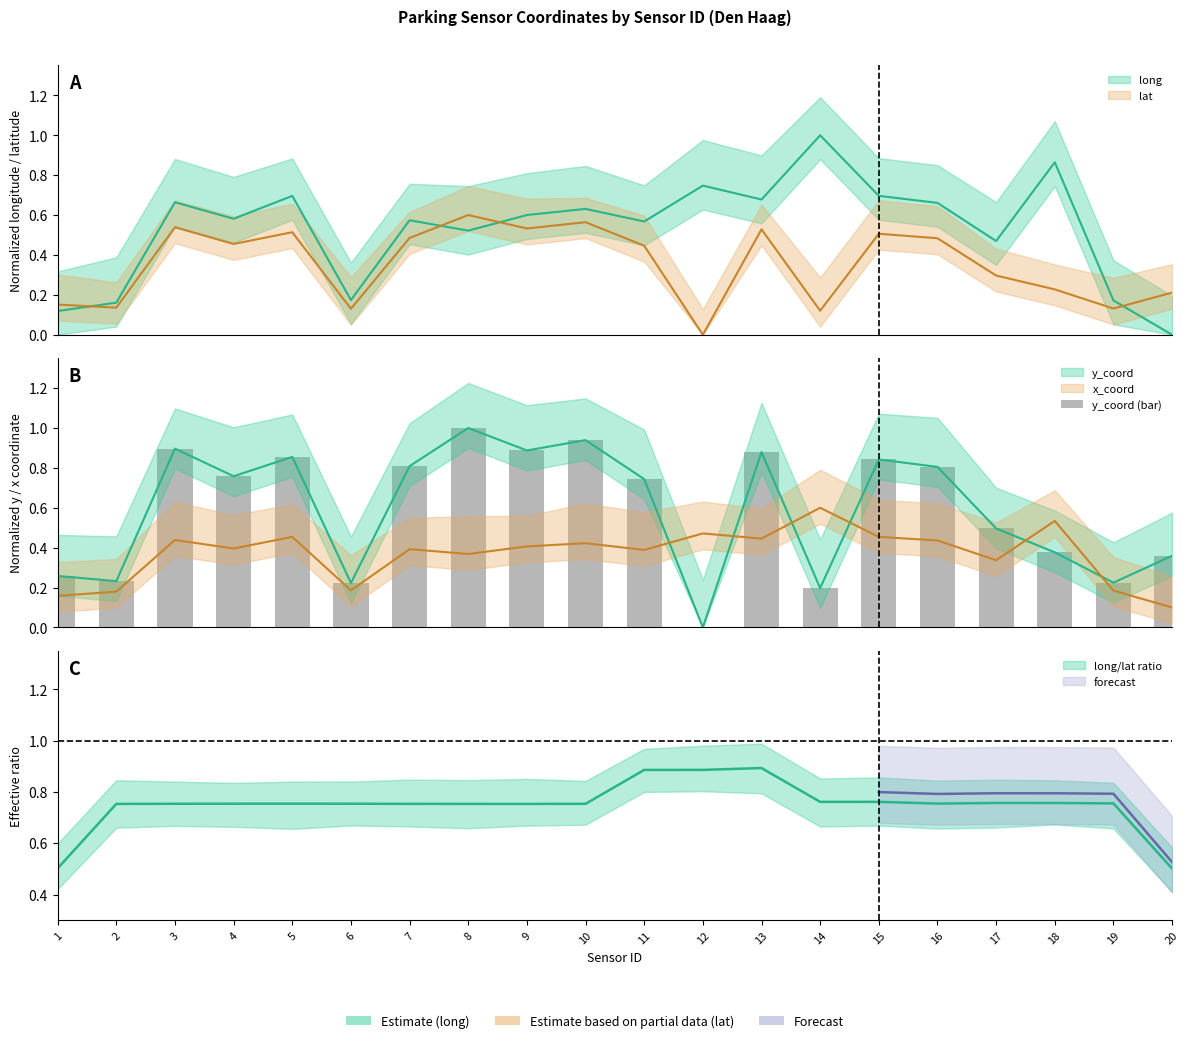

What is the value of the 19th bar from the left?

0.2